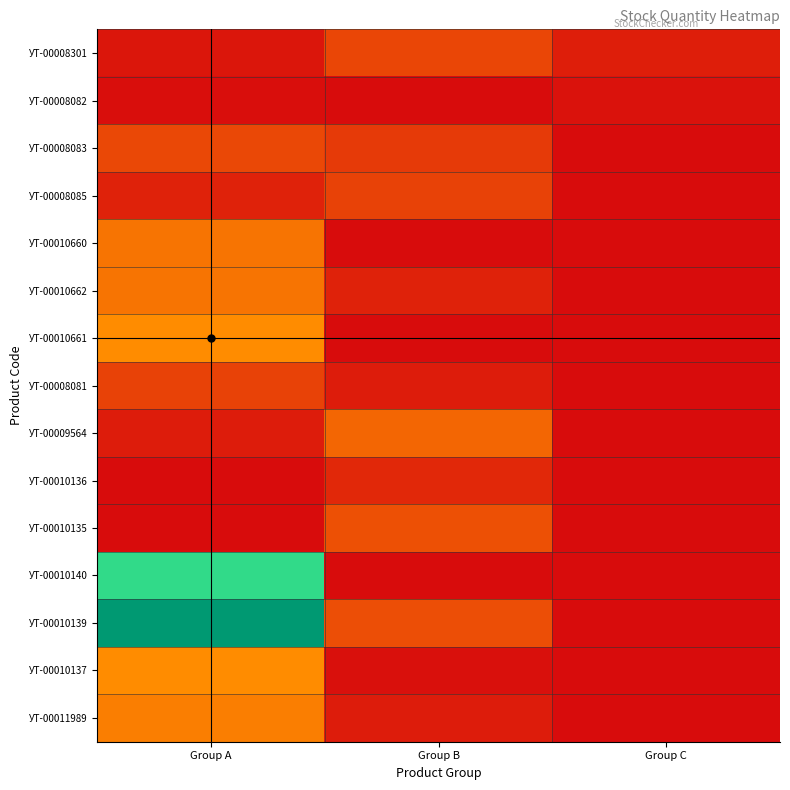

What is the total value across all series at Group B?

2991